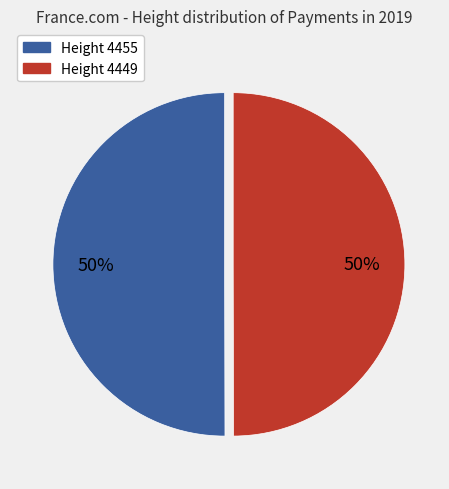

To the nearest percent, what is the average slice percentage?

50%